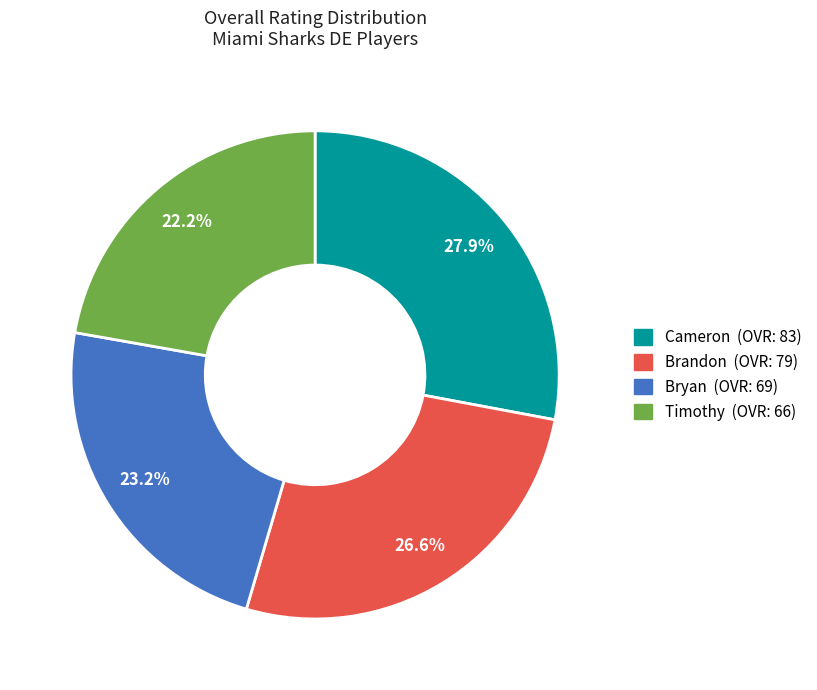

What is the ratio of the value at Brandon to the value at Timothy?

1.2